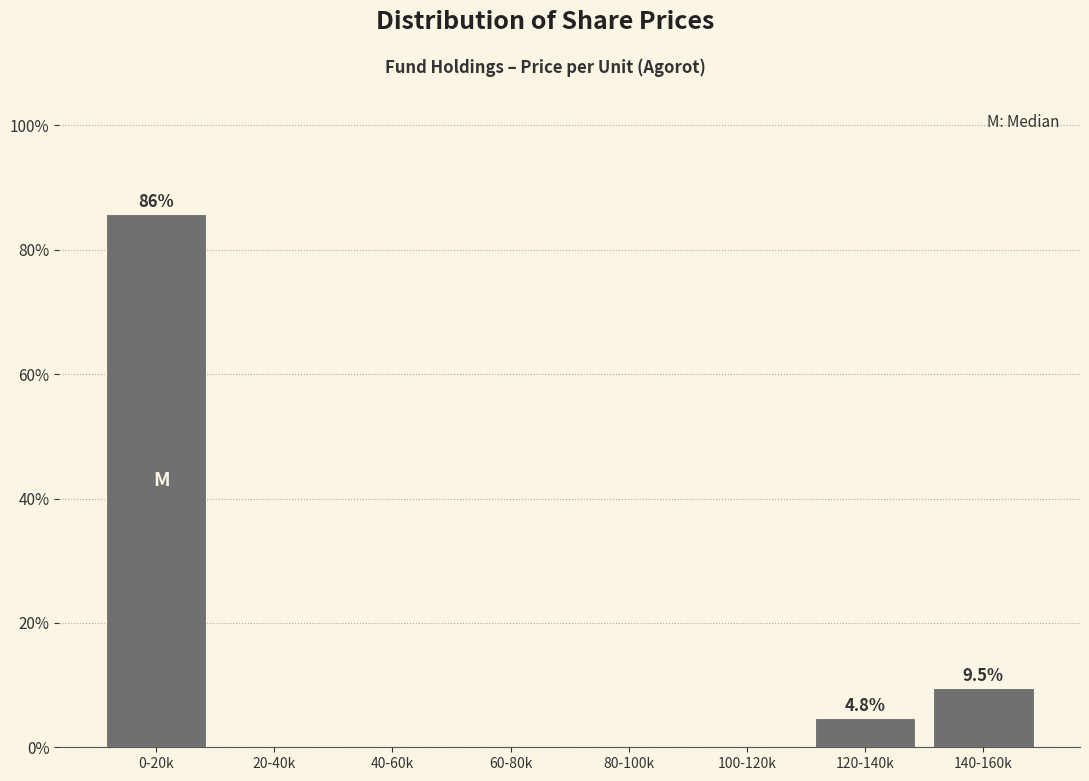

Reading left to right, transcribe all the data shown in this chart.

0-20k=85.7	20-40k=0.0	40-60k=0.0	60-80k=0.0	80-100k=0.0	100-120k=0.0	120-140k=4.8	140-160k=9.5